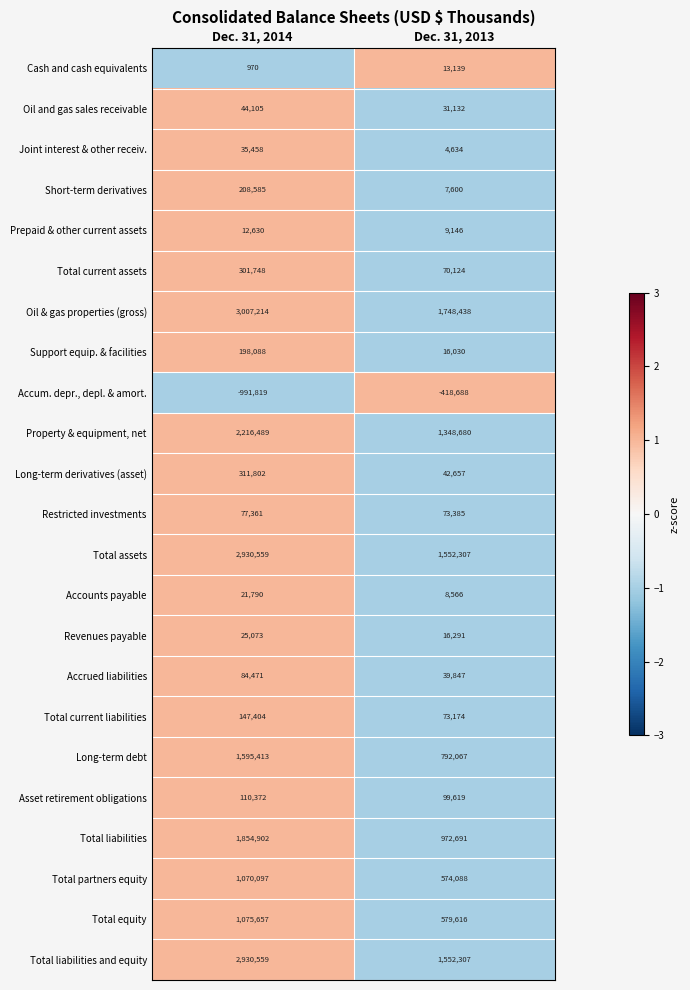

At which category is the sum across all series the highest?

Dec. 31, 2014